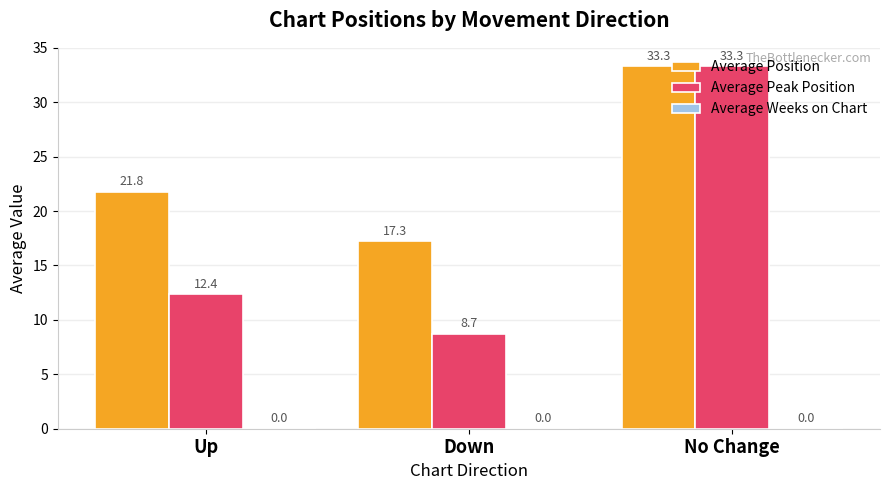

Is it true that Average Peak Position equals 33.3 at No Change?

True